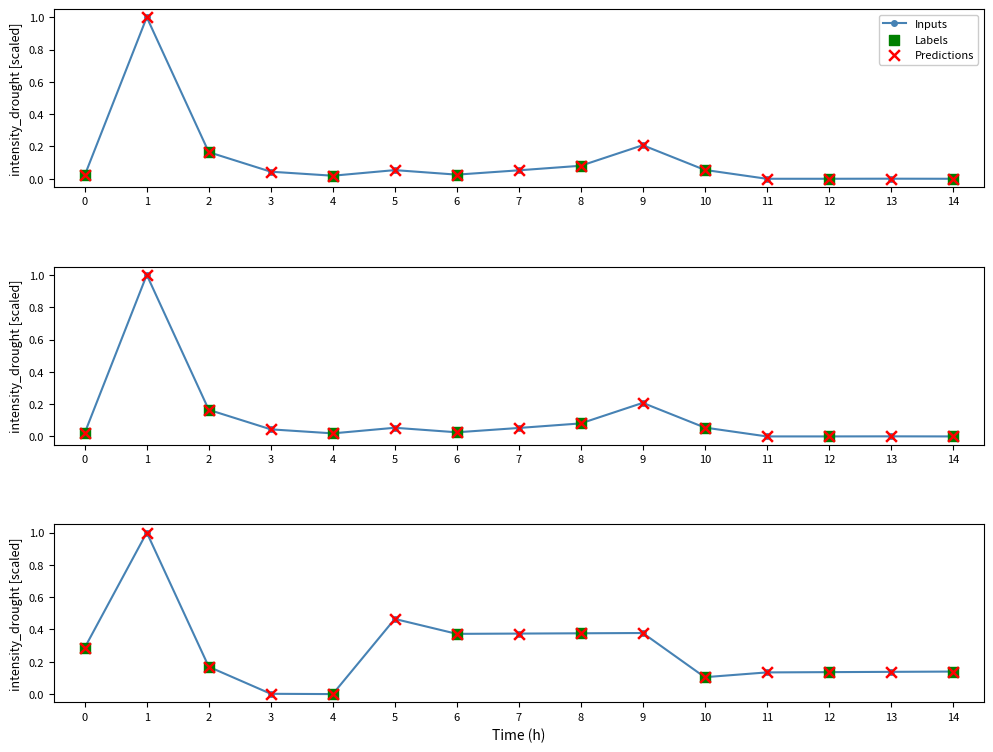

Which series has the largest total across all categories?

num.imp.